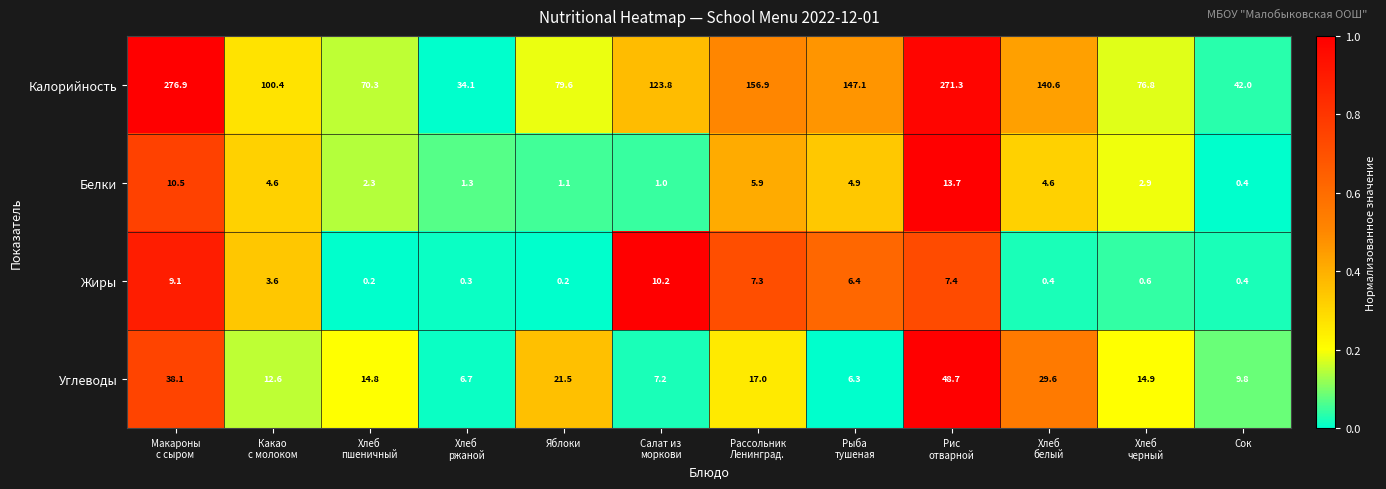

At which label does Белки reach its minimum?

Сок